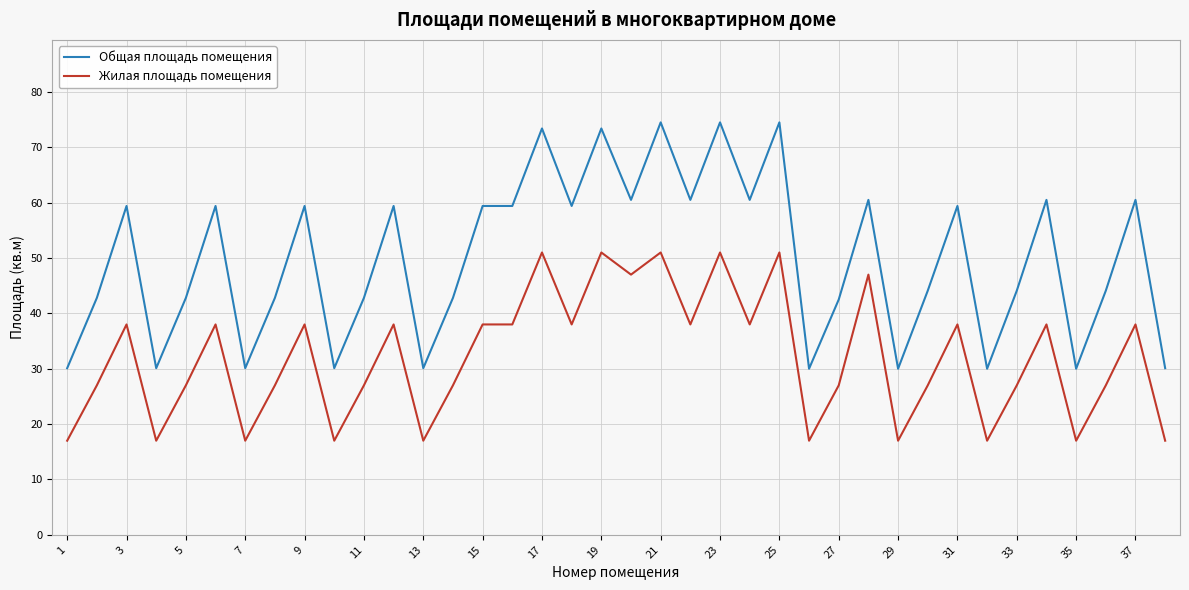

True or false: Общая площадь помещения and Жилая площадь помещения intersect in this chart.

False